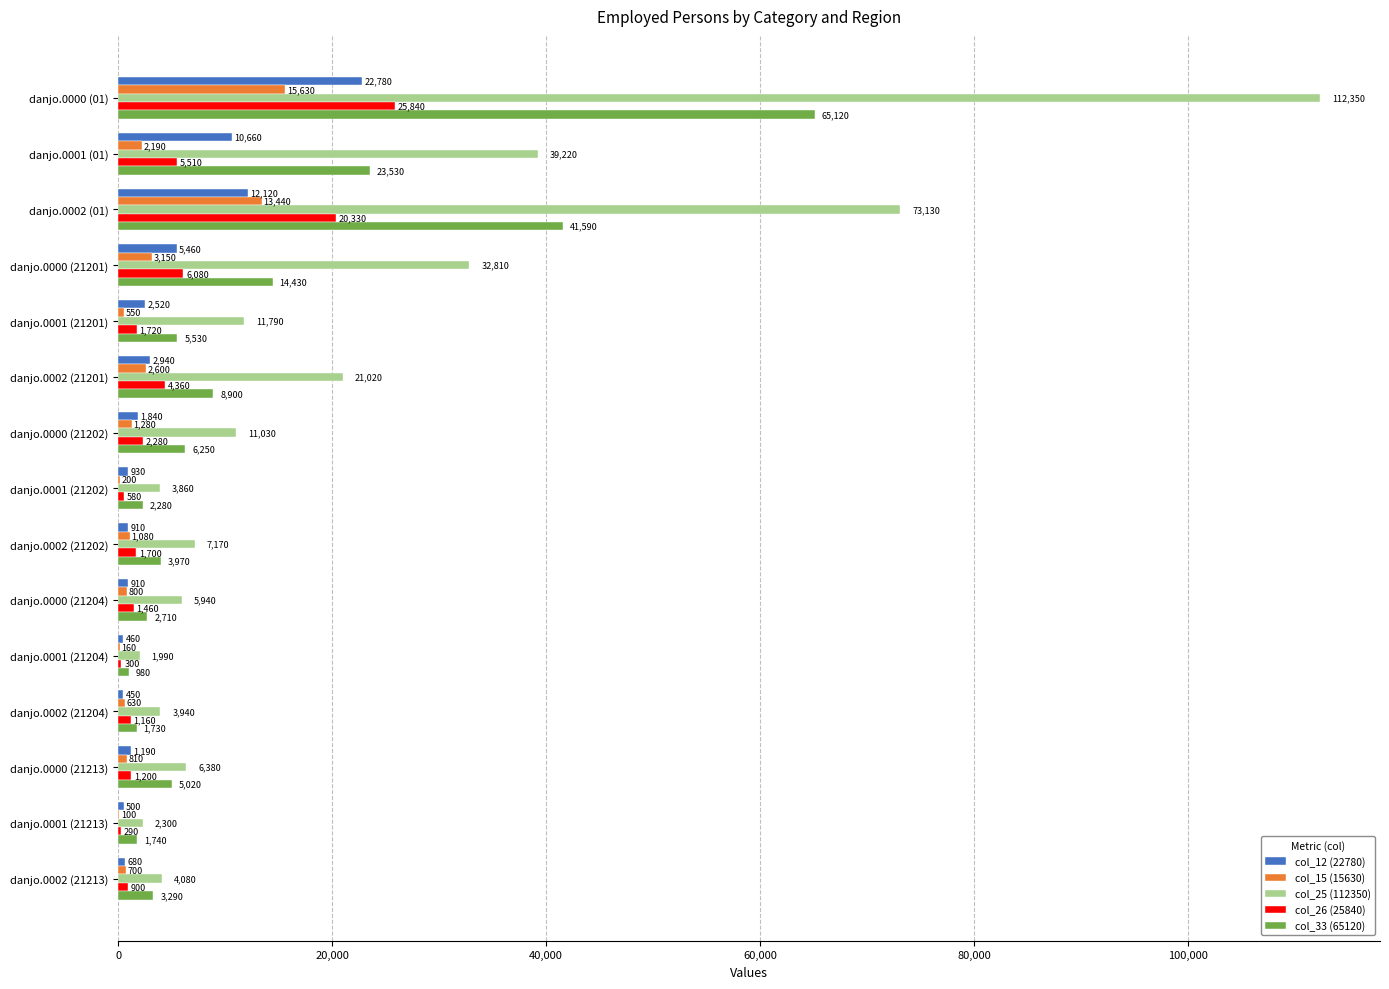

True or false: col_33 (65120) has a value of 6005 at danjo.0001 (01).

False